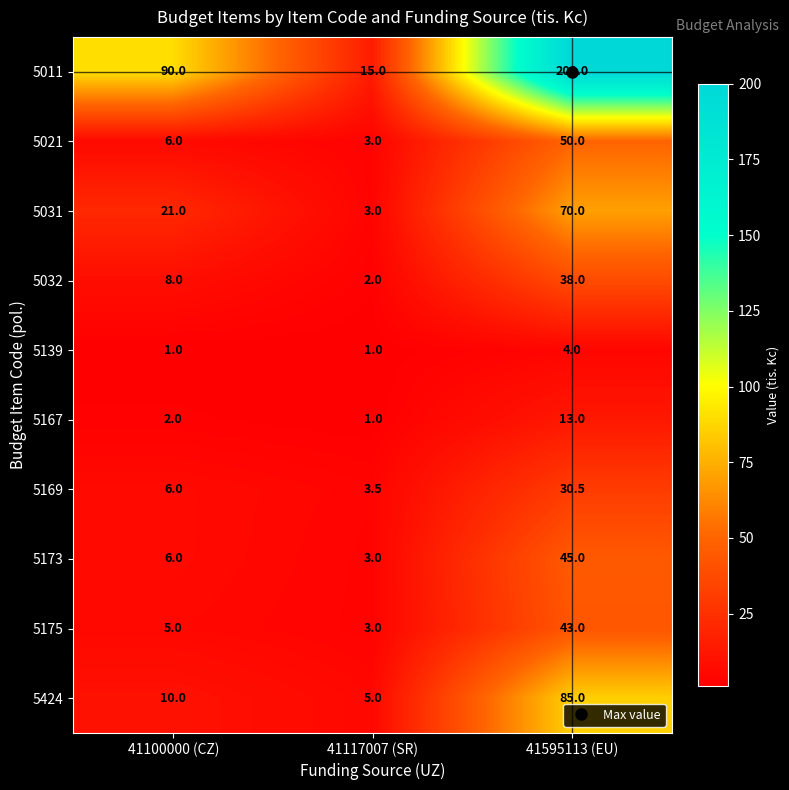

Rank the series by their maximum value, from lowest to highest.

5139, 5167, 5169, 5032, 5175, 5173, 5021, 5031, 5424, 5011